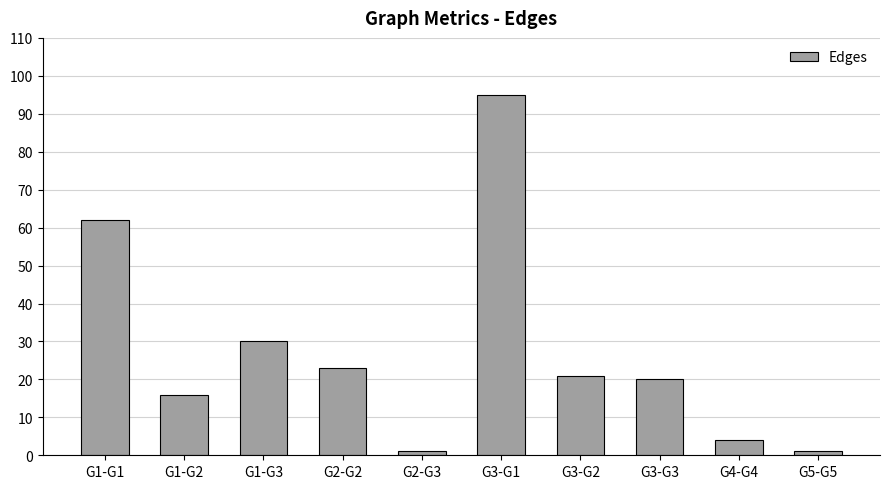

Is it true that the value at G1-G2 is 16?

True